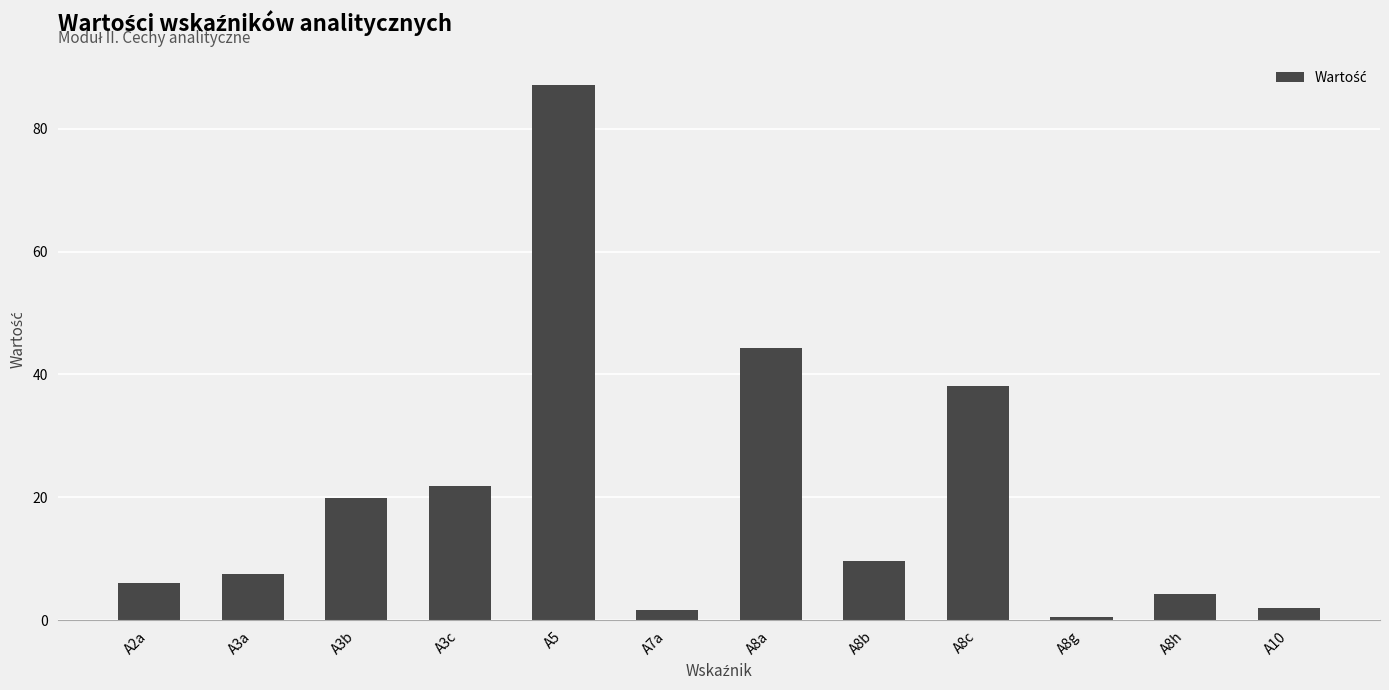

Approximately how many times larger is the value at A8a compared to A5?

0.5